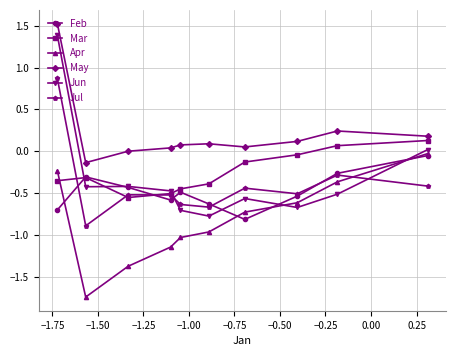

What is the lowest value of the Feb series?

-0.8